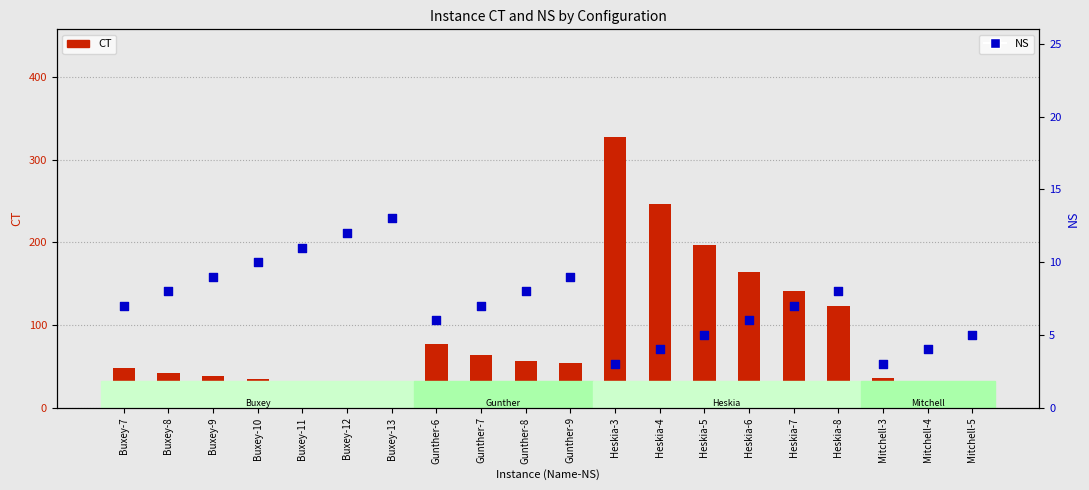

Is the value of NS at Heskia-7 greater than the value of CT at Buxey-11?

No